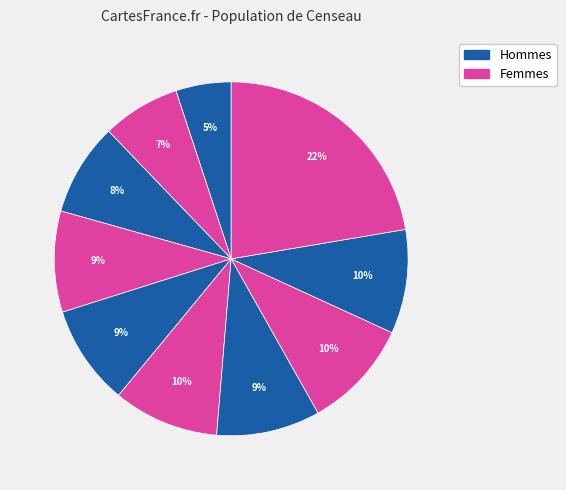

How many slices are in this pie chart?

10